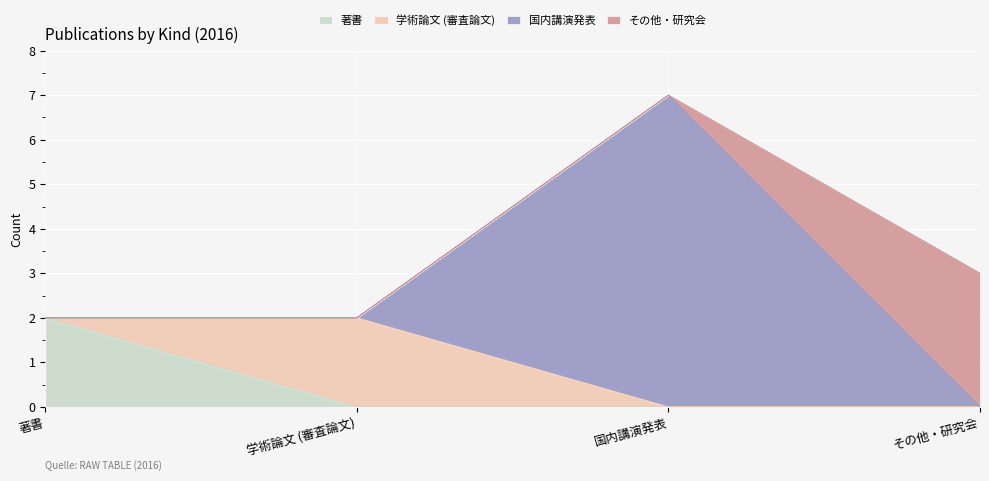

What is the highest value of the 国内講演発表 series?

7